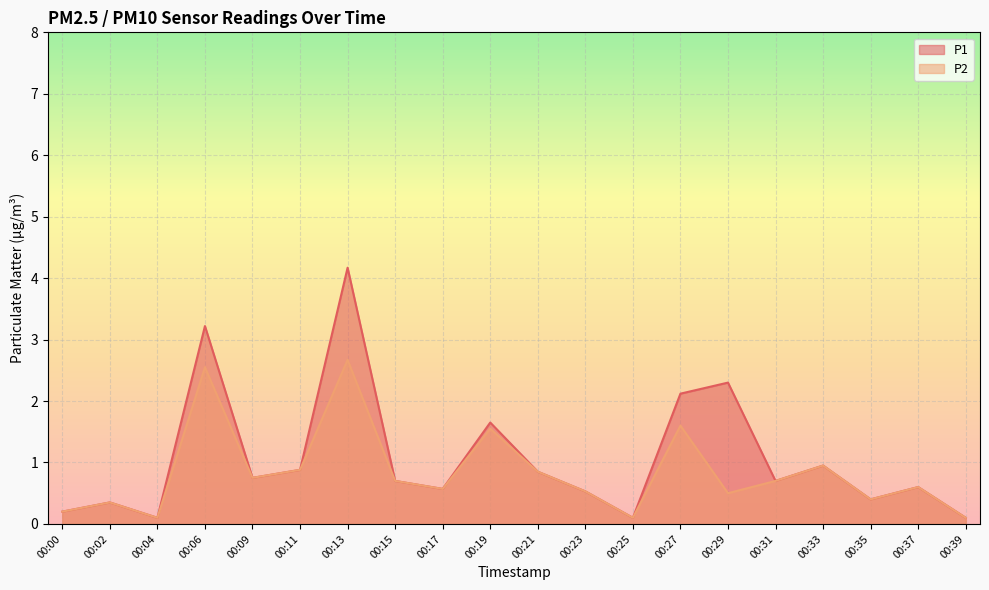

What is the sum of the P2 values at 00:31 and 00:11?

1.6